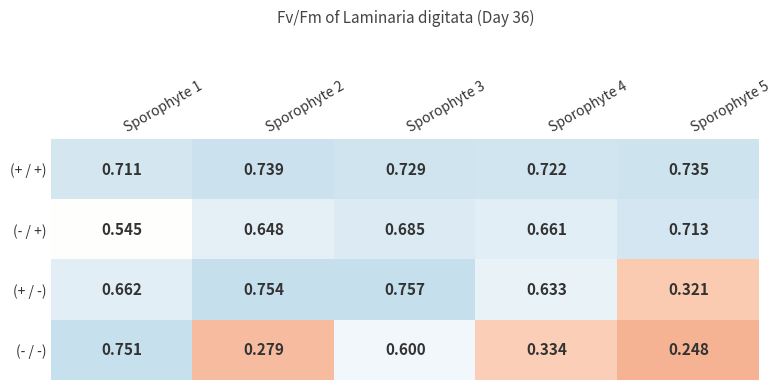

Which series has the widest spread of values?

(- / -)